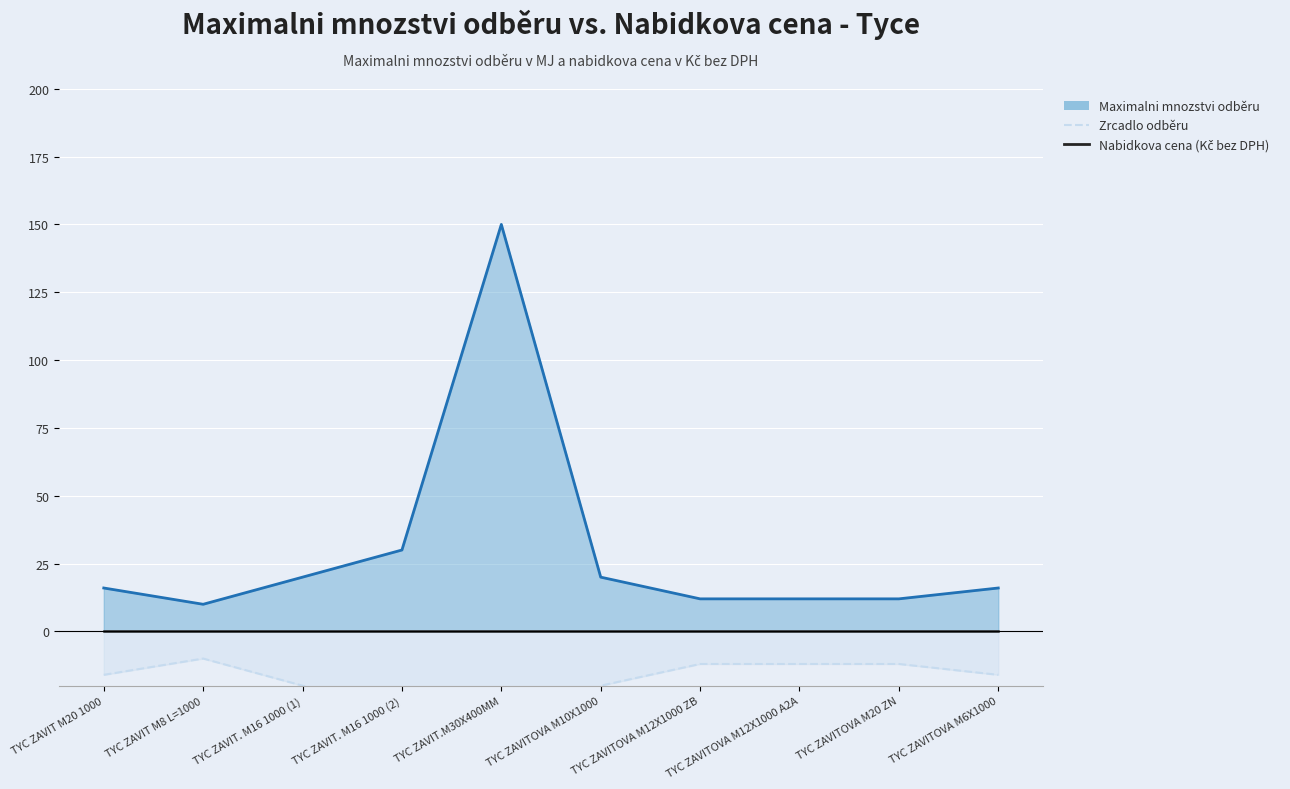

Rank the series by their maximum value, from highest to lowest.

Maximalni mnozstvi odběru (line), Nabidkova cena (Kč bez DPH), Zrcadlo odběru